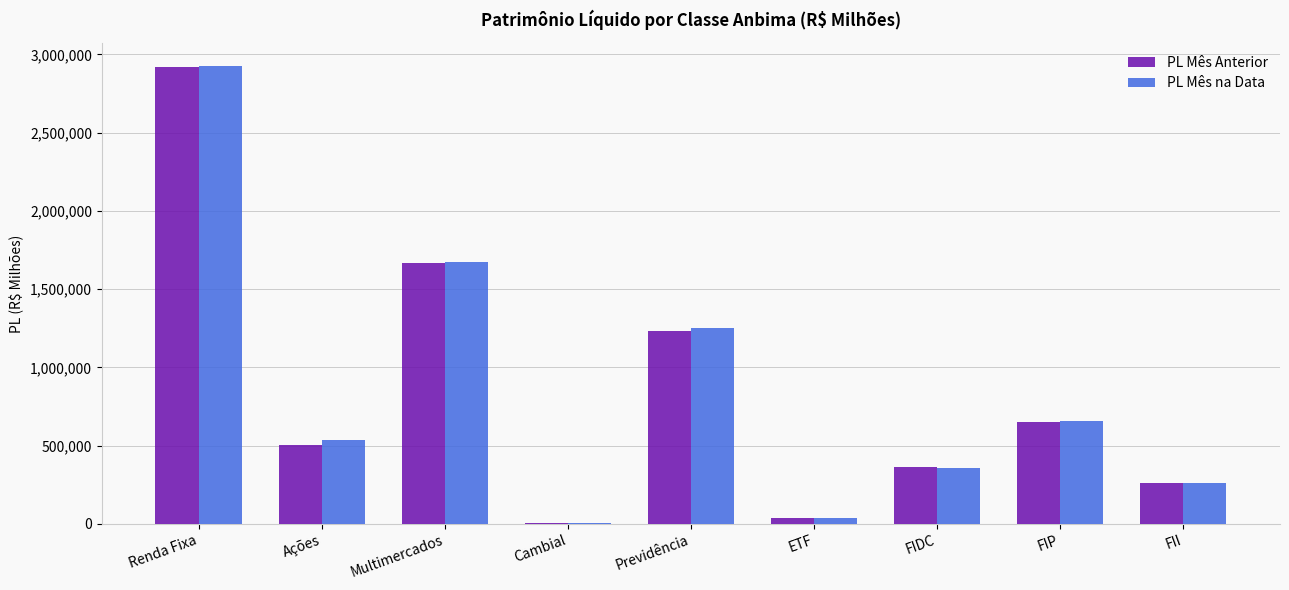

Which series changed the most between Renda Fixa and FIP?

PL Mês na Data